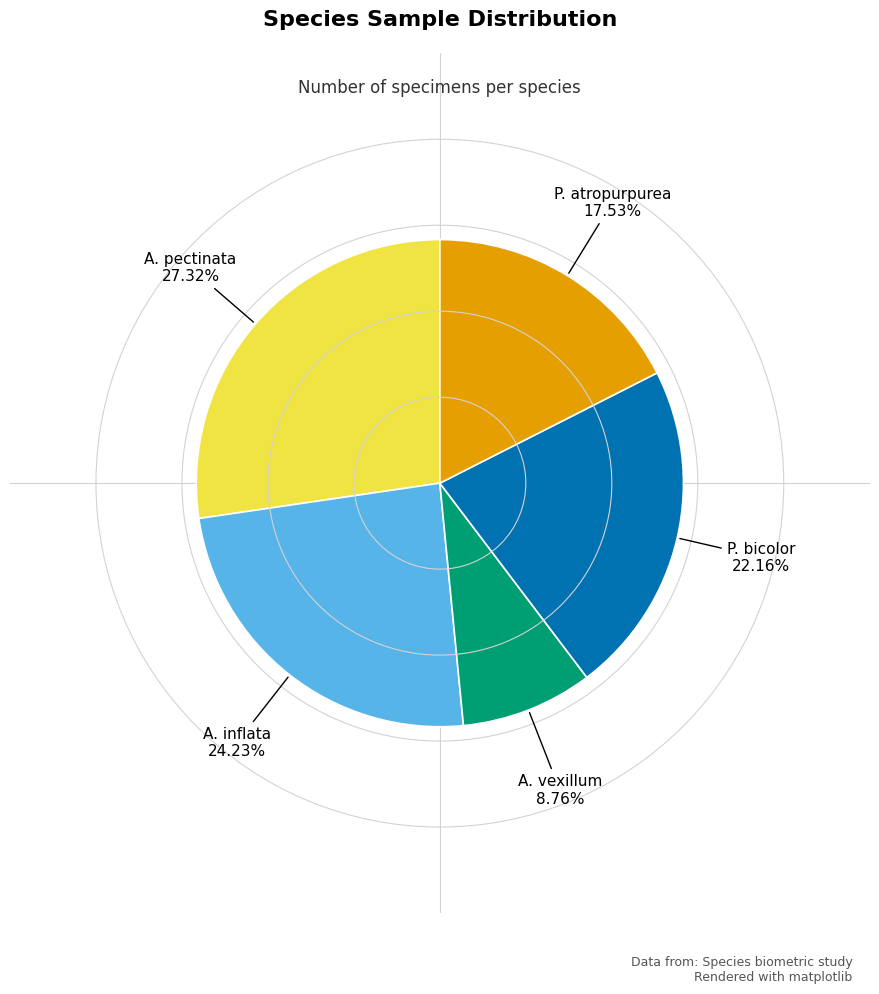

Is there a majority slice in this chart?

No